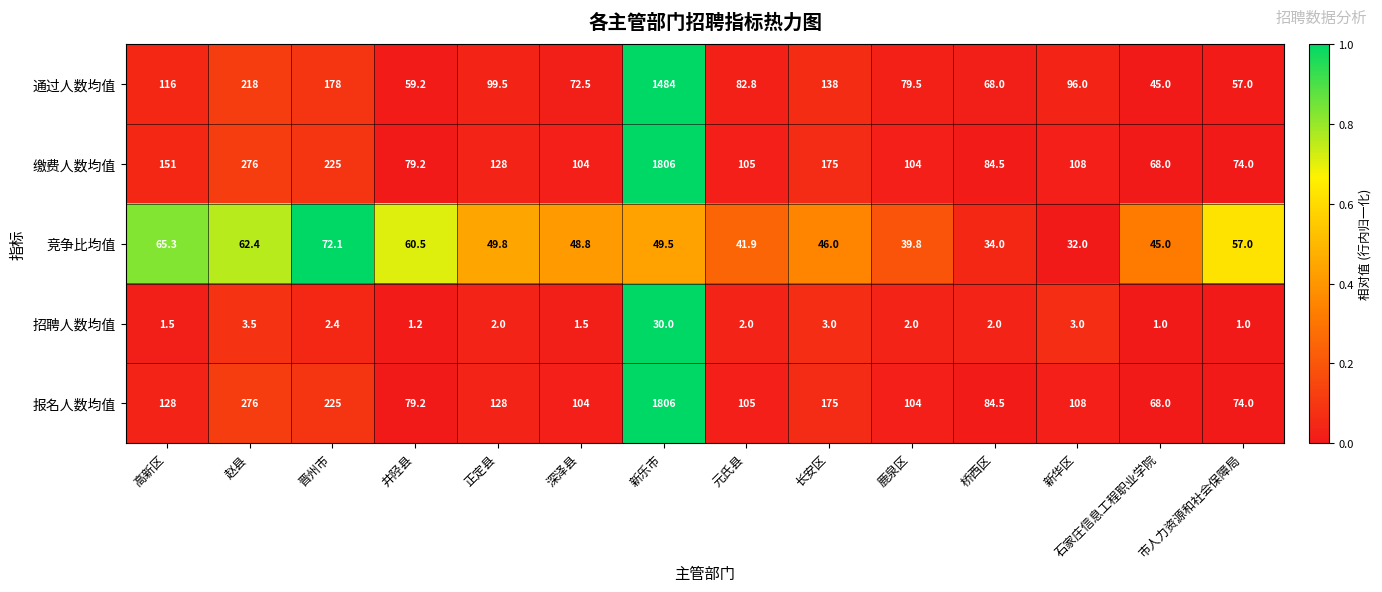

Which series changed the most between 桥西区 and 新华区?

通过人数均值